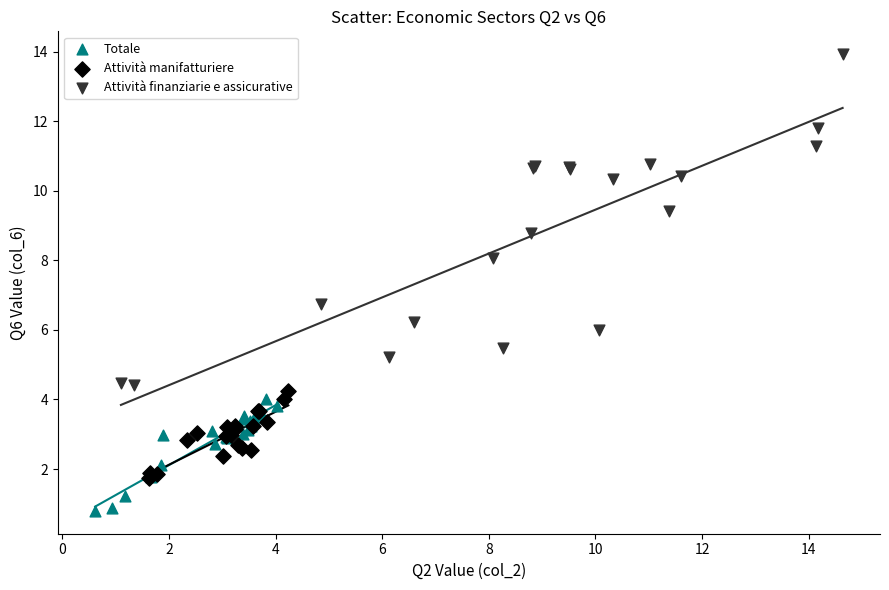

Which series has the largest Y range (max minus min)?

Attività finanziarie e assicurative